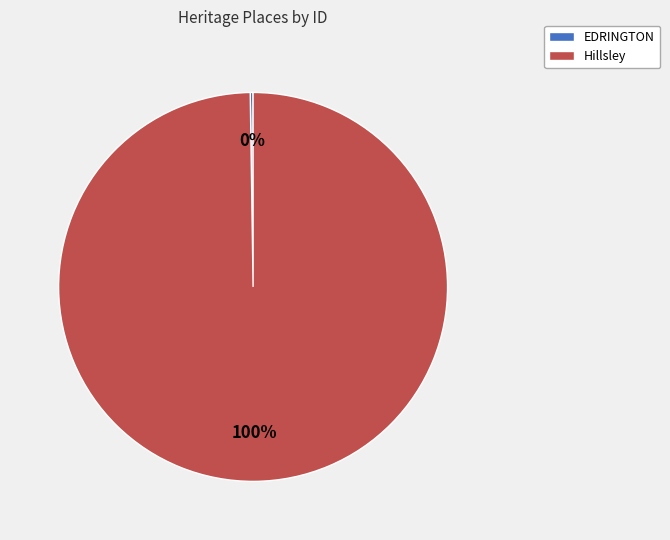

What percentage is the Hillsley slice, to the nearest percent?

100%